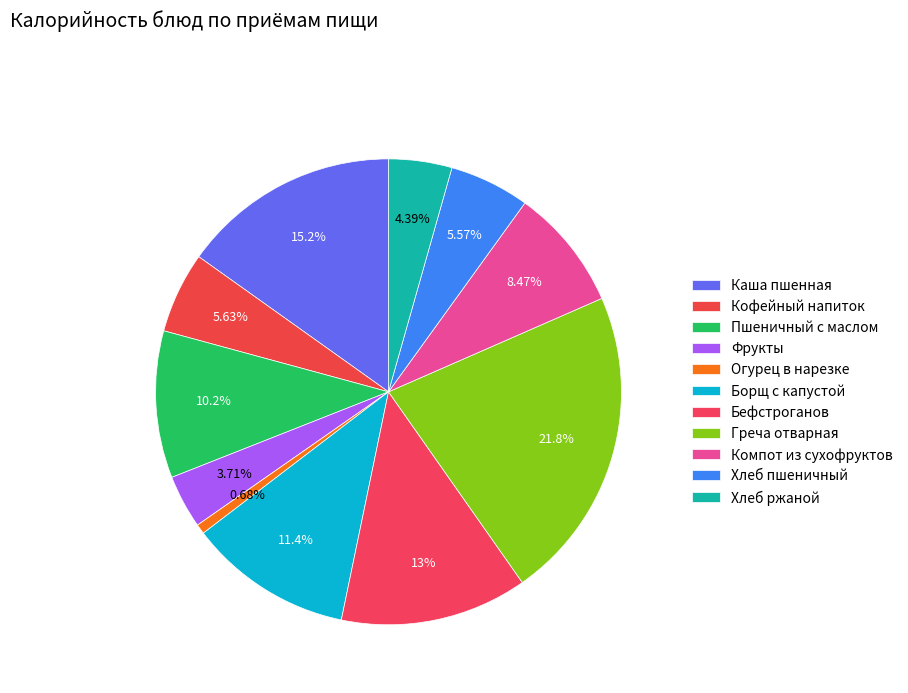

To the nearest percent, what percentage of the pie is Фрукты?

4%